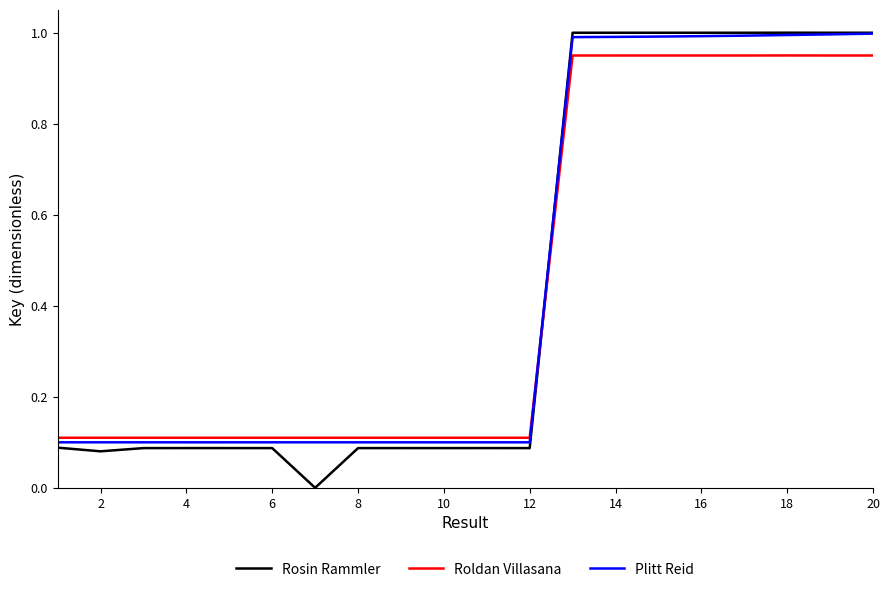

What are all the series names shown in the legend?

Rosin Rammler, Roldan Villasana, Plitt Reid